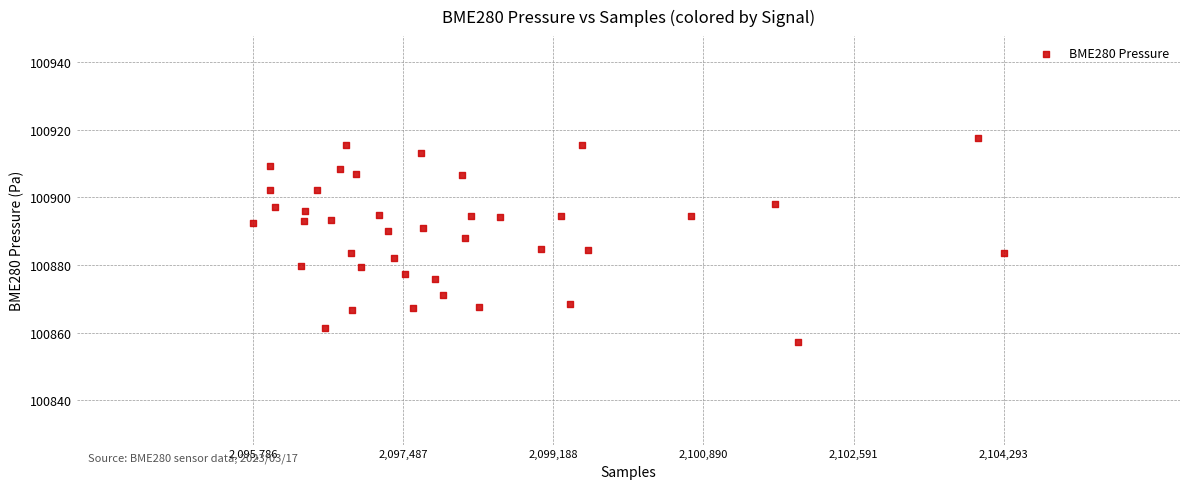

What is the range of X values (max minus min)?

8507.0